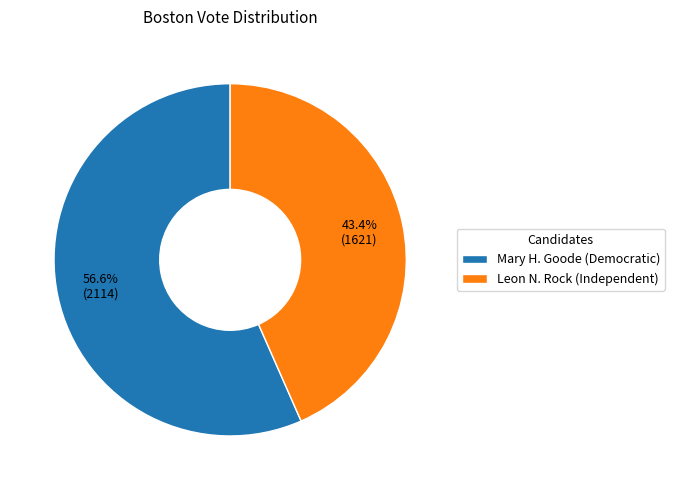

Which category has the smallest portion of the pie?

Leon N. Rock (Independent)